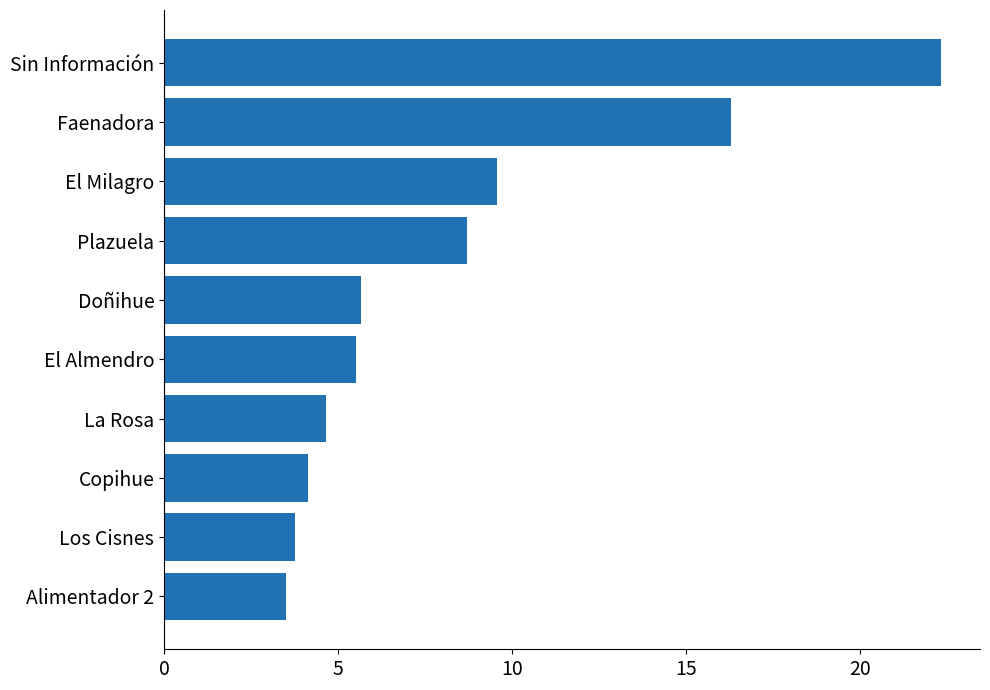

What is the smallest value displayed?

3.5